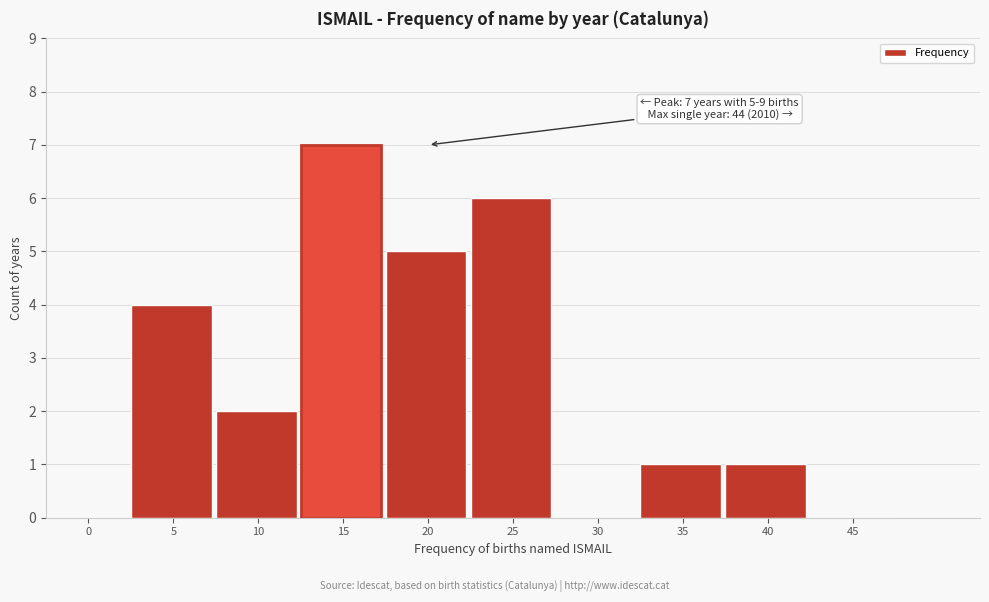

Reading left to right, transcribe all the data shown in this chart.

0=0	5=4	10=2	15=7	20=5	25=6	30=0	35=1	40=1	45=0